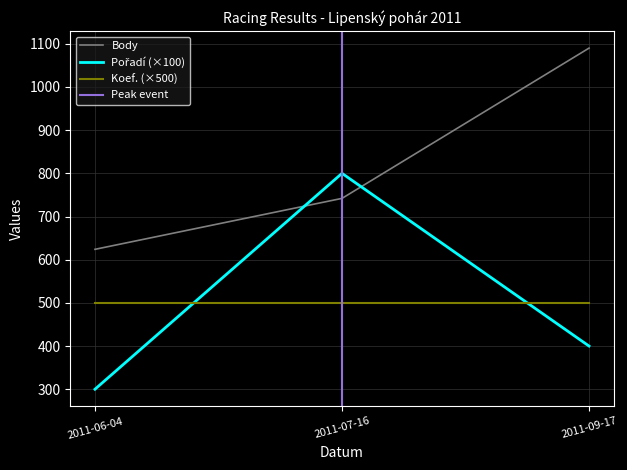

At which label does Body first exceed 742?

2011-09-17